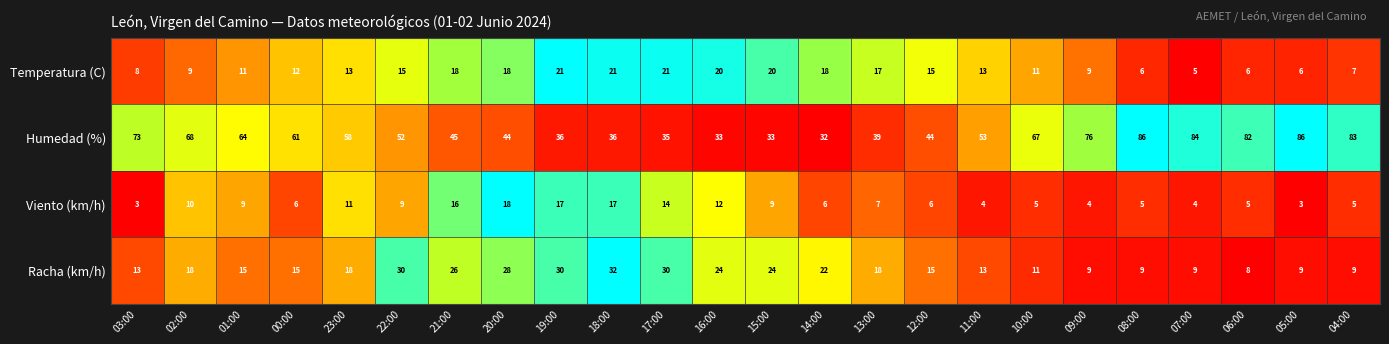

Which series changed the most between 19:00 and 14:00?

Viento (km/h)